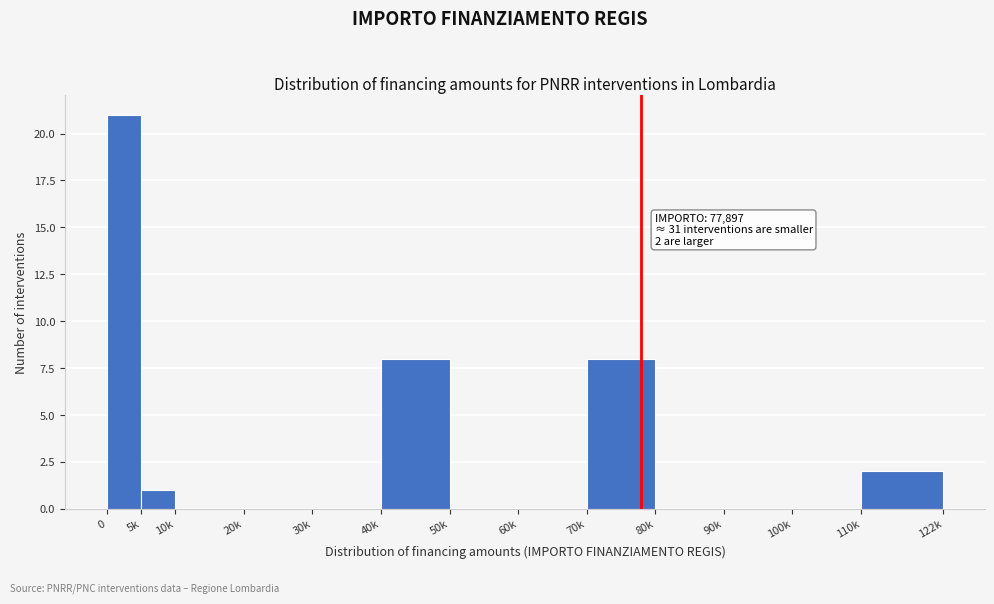

Reading right to left, transcribe all the data shown in this chart.

110k=2	100k=0	90k=0	80k=0	70k=8	60k=0	50k=0	40k=8	30k=0	20k=0	10k=0	5k=1	0=21